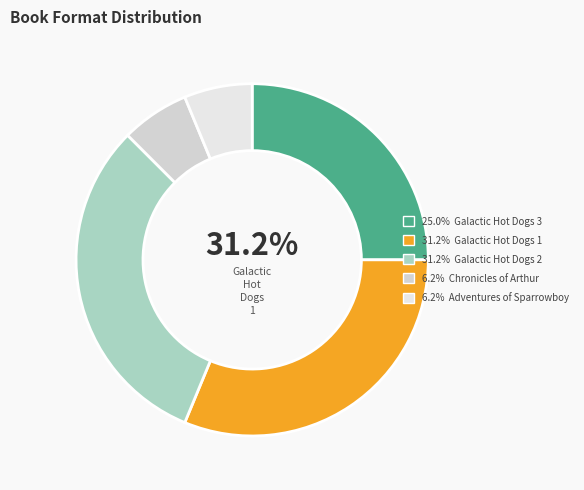

Is it true that Adventures of Sparrowboy is 6% of the pie?

True